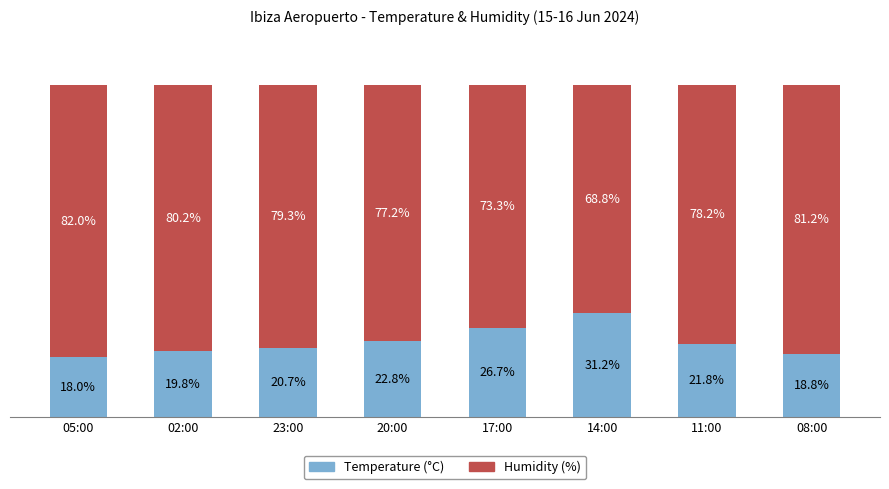

Which category has the highest value in the Temperature (°C) series?

14:00